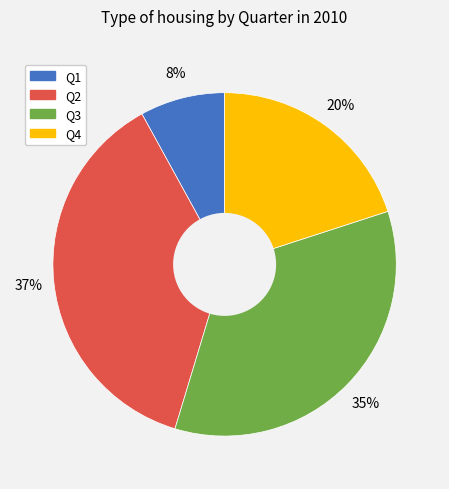

Do Q3 and Q2 together represent more than half of the pie?

Yes